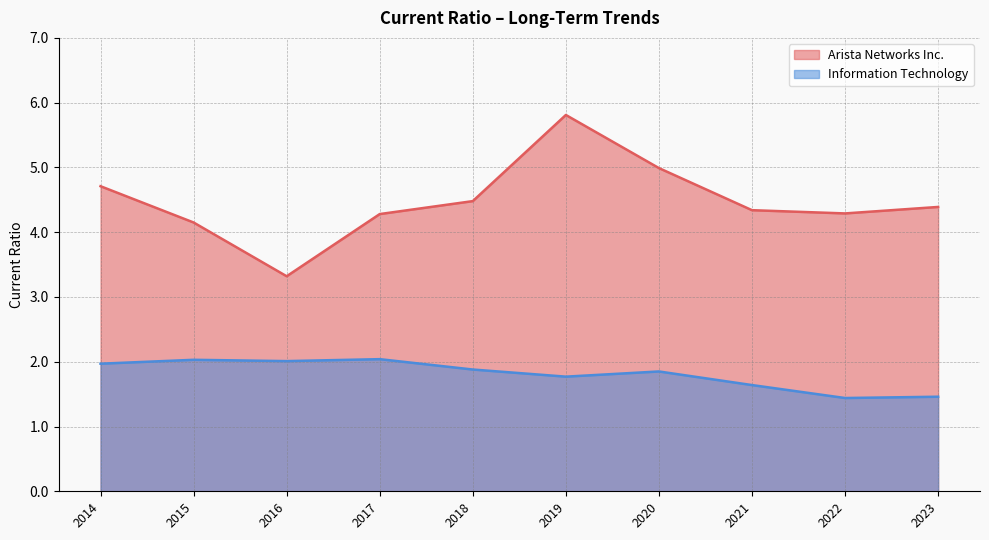

Where does the Arista Networks Inc. series first go above 4?

2014